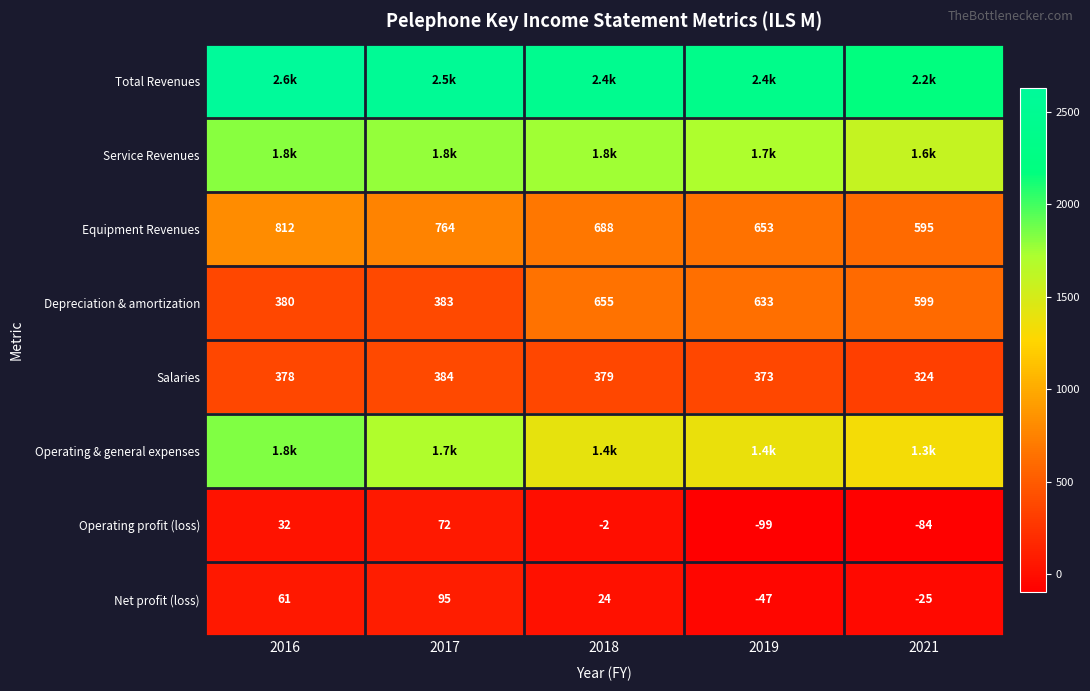

At which label does Operating profit (loss) first exceed -2?

2016